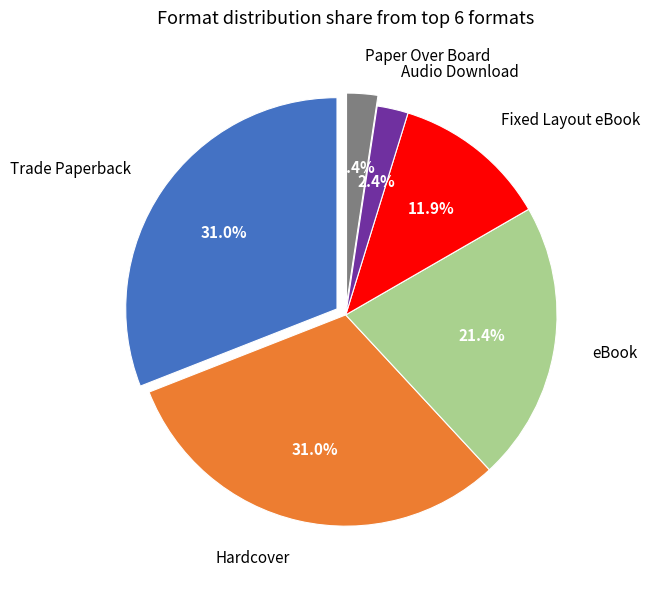

What percentage is the Trade Paperback slice, to the nearest percent?

31%